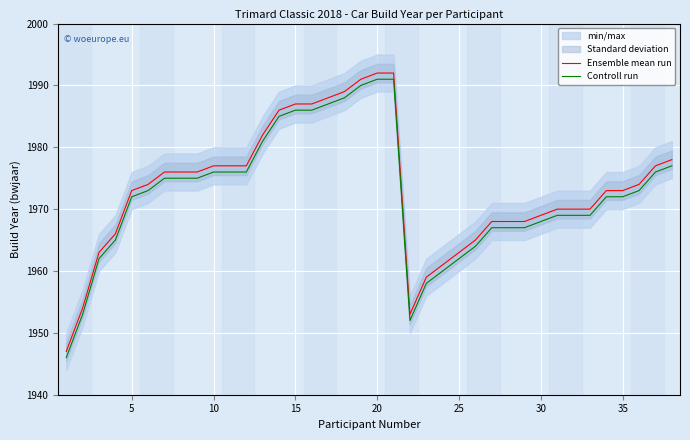

Which series has the largest total across all categories?

Ensemble mean run